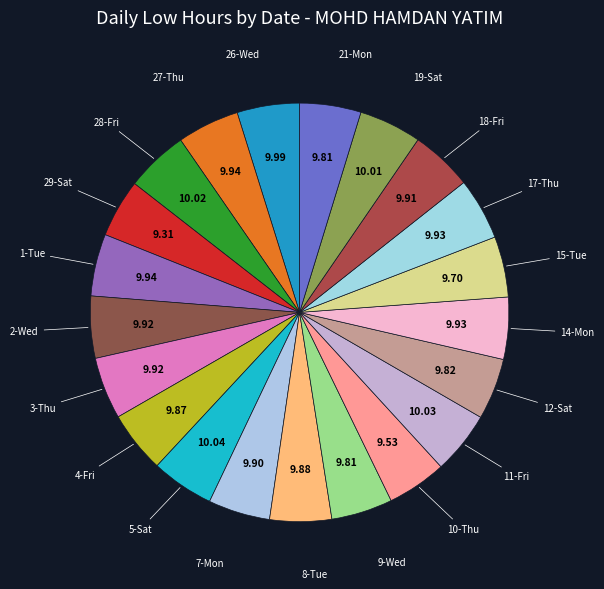

How many segments does this pie chart have?

21